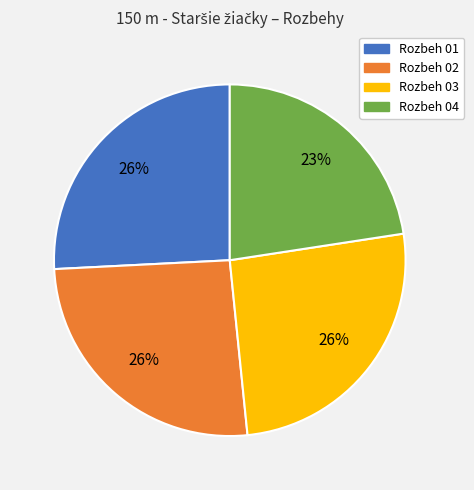

To the nearest percent, what percentage of the pie is Rozbeh 01?

26%